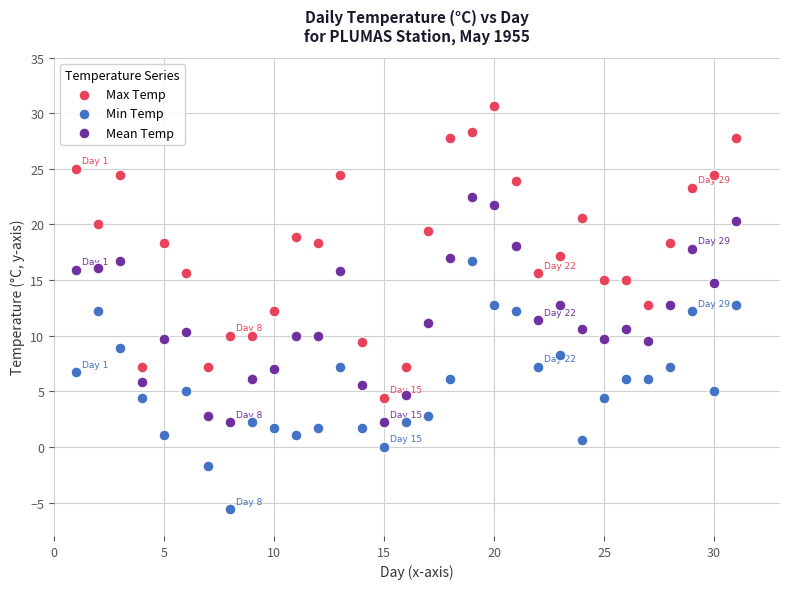

Across all data points, what is the range of X values (max minus min)?

30.0